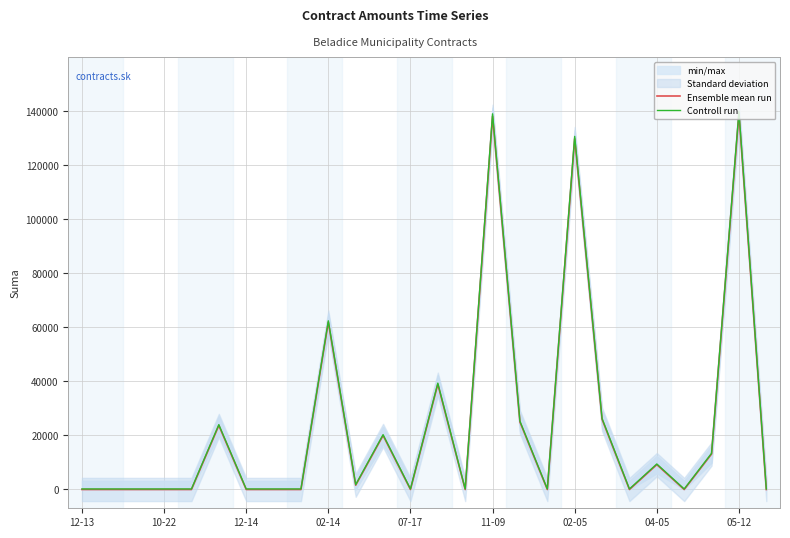

Rank the series by their maximum value, from highest to lowest.

Controll run, Ensemble mean run